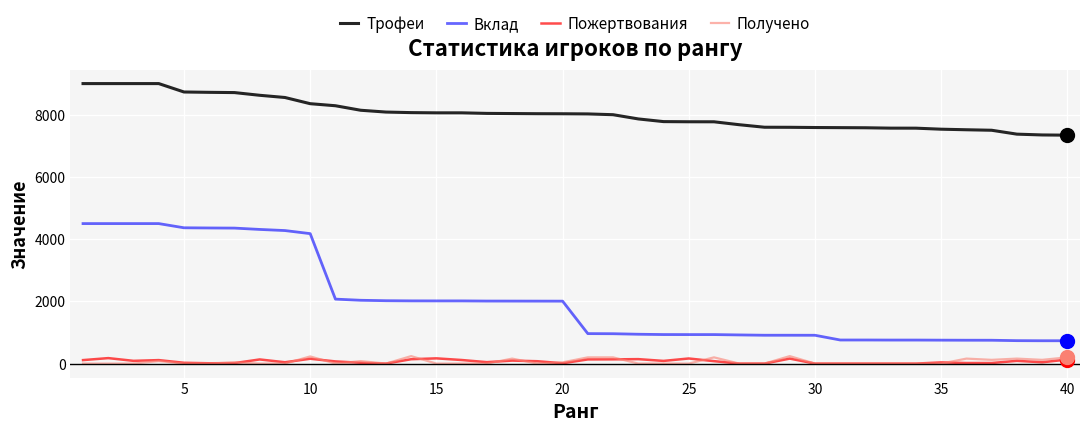

Which series has the largest total across all categories?

Трофеи